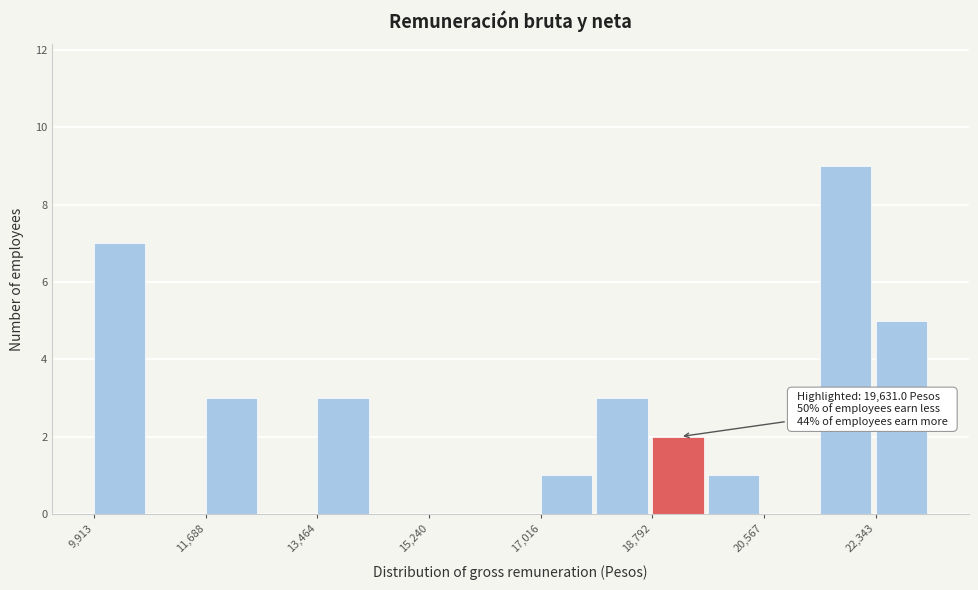

Over which range of the x-axis is the bar tallest?

21400 to 22400